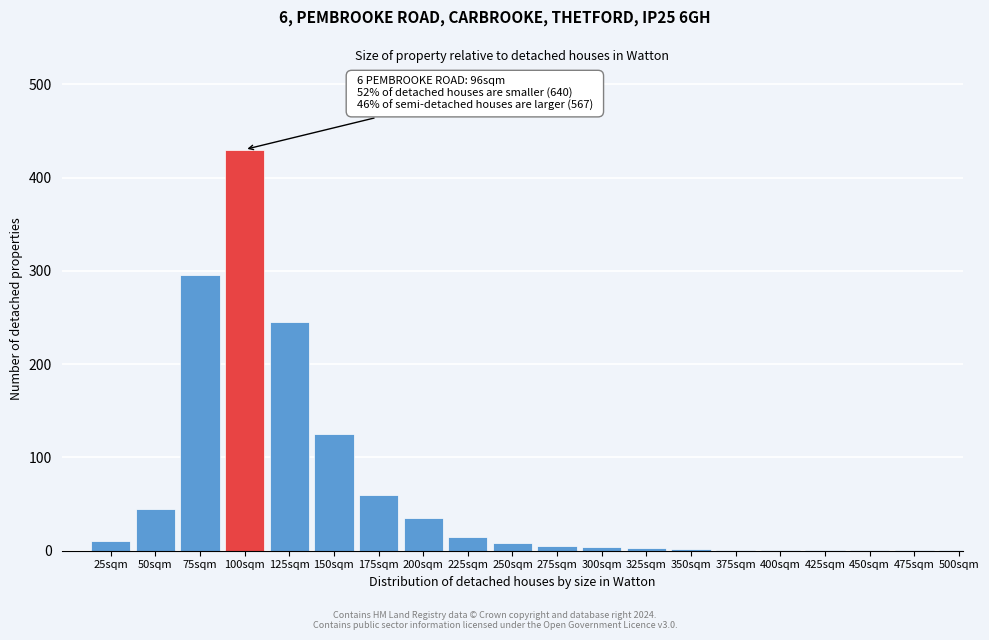

At which category does the chart reach its peak across all series?

100sqm